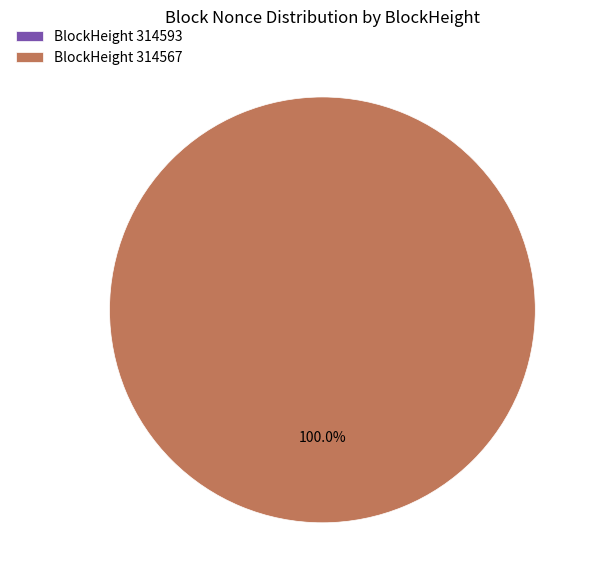

What is the smallest slice in the pie chart?

314593